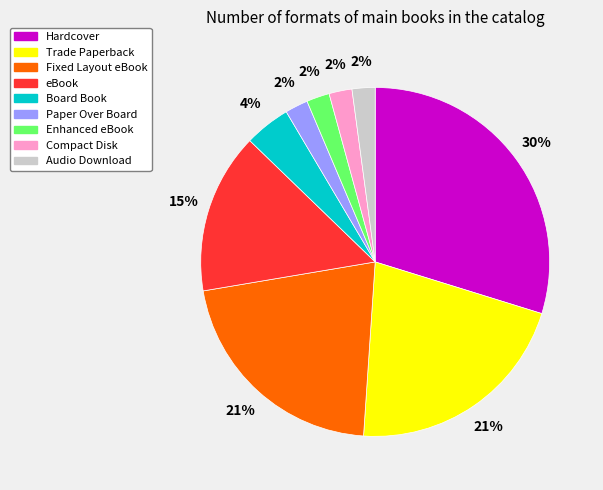

Which has a higher value, Audio Download or eBook?

eBook